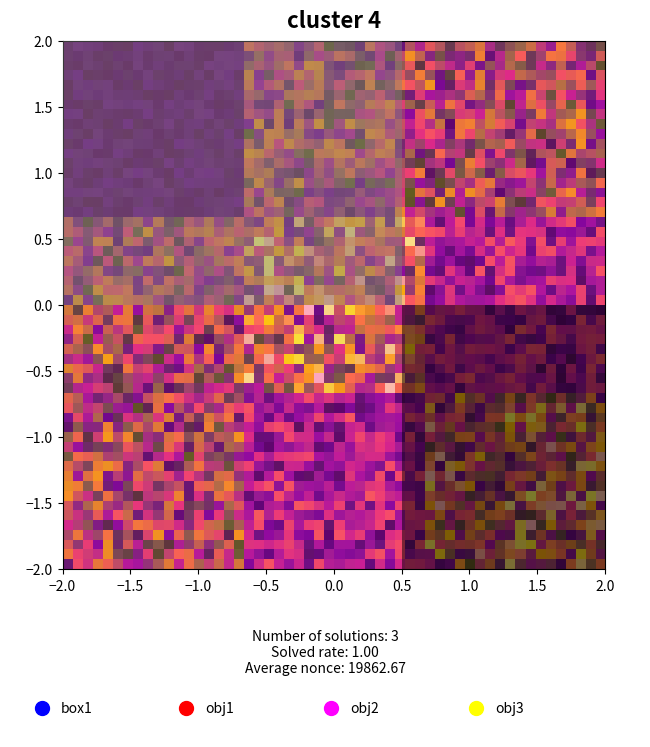

The value of 219698 at 219698 is 14644. True or false?

False